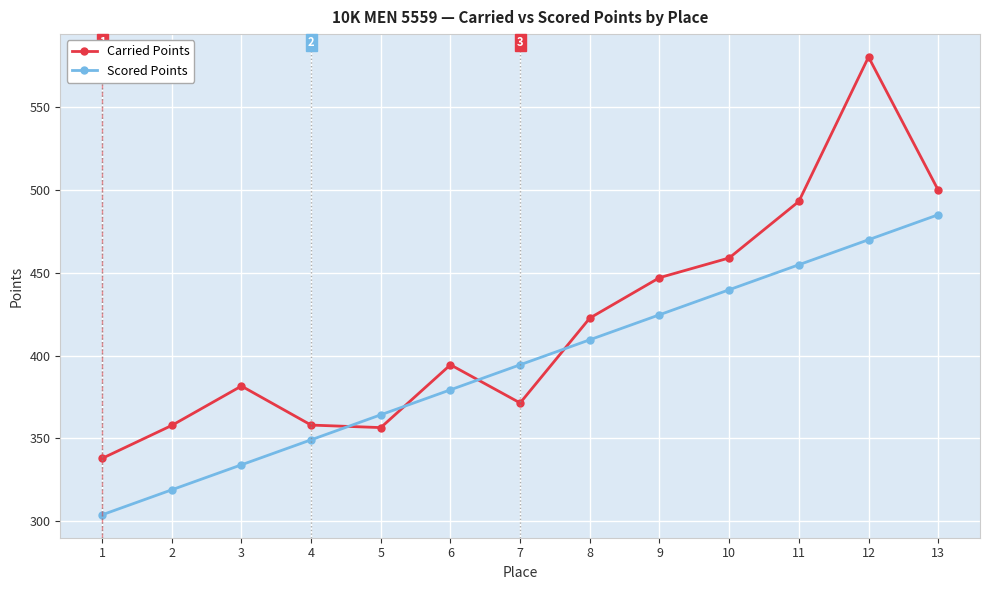

How many times do Carried Points and Scored Points cross each other?

4